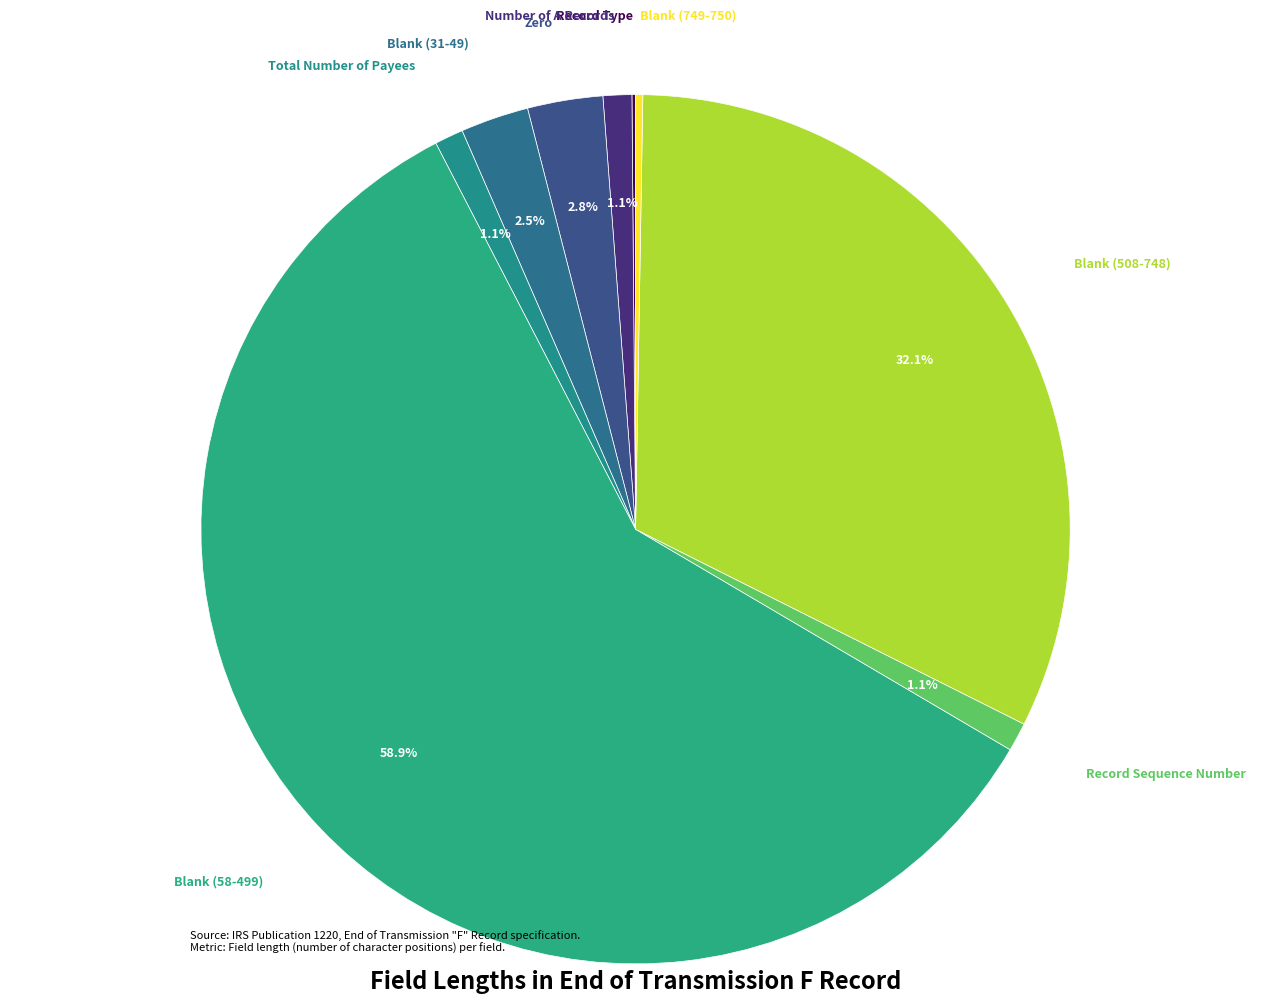

Which slice is the largest?

Blank (58-499)